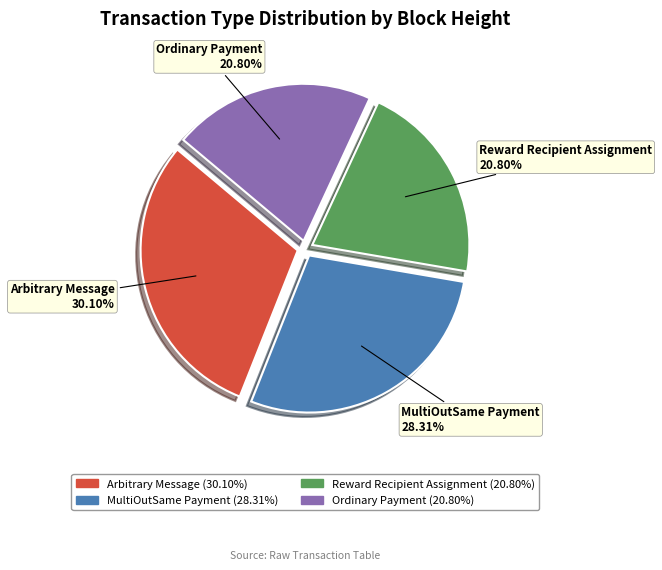

Is the sum of Ordinary Payment and Reward Recipient Assignment greater than half?

No